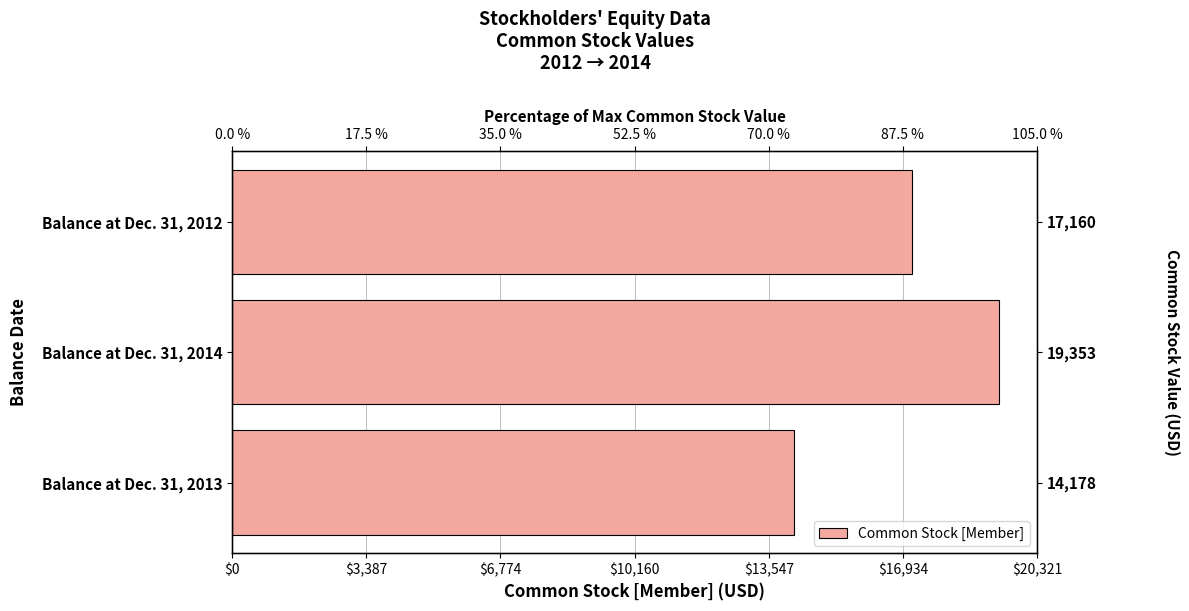

True or false: the data shows 8713 at Balance at Dec. 31, 2014.

False